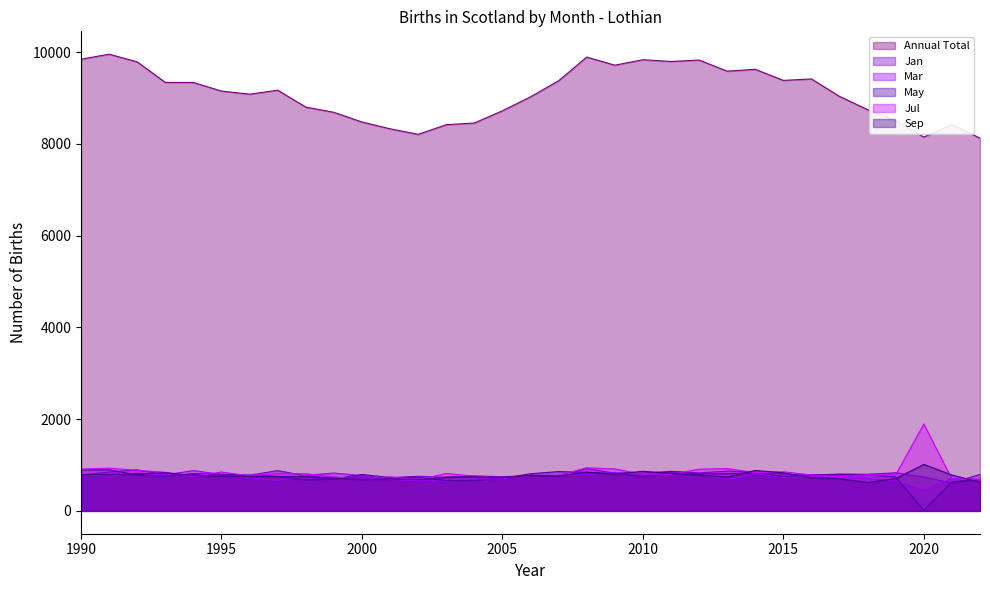

What is the value of the May point at the 13th from the left?

731